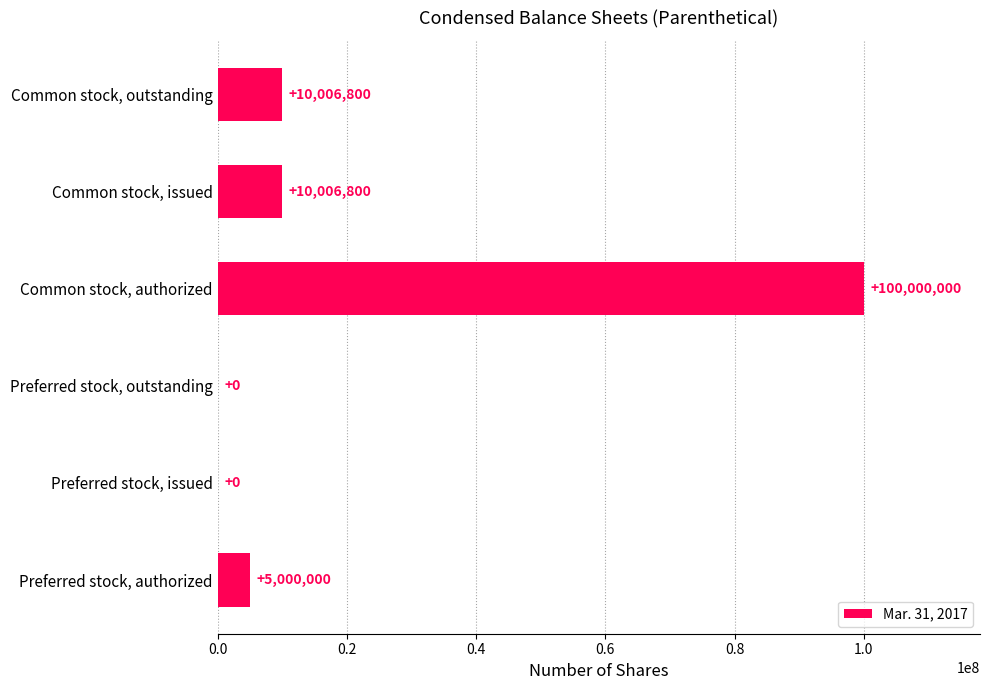

True or false: the data shows 5599494 at Common stock, issued.

False